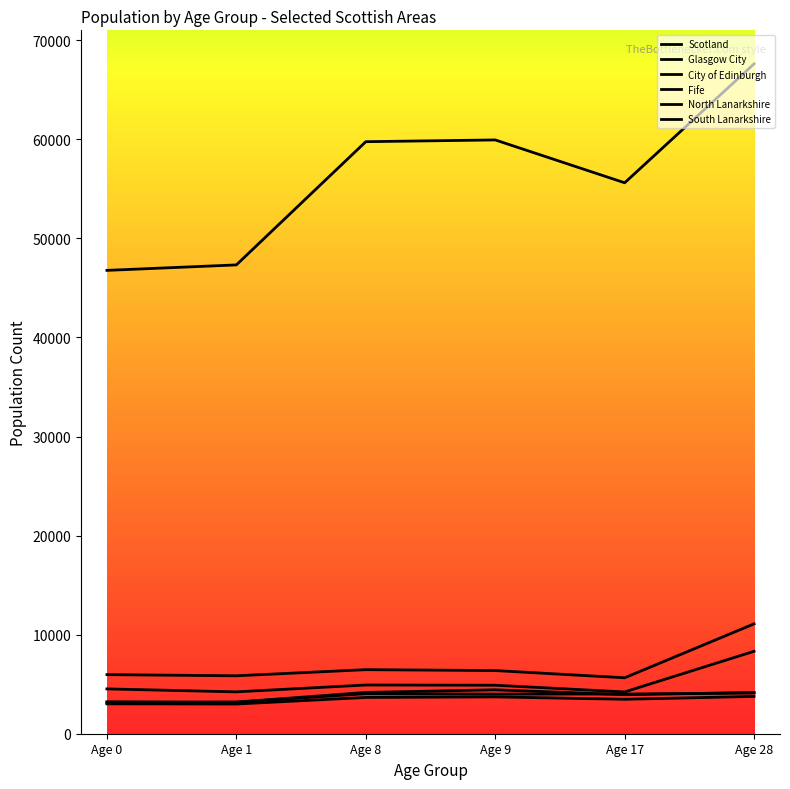

What is the sum of all South Lanarkshire values?

20640